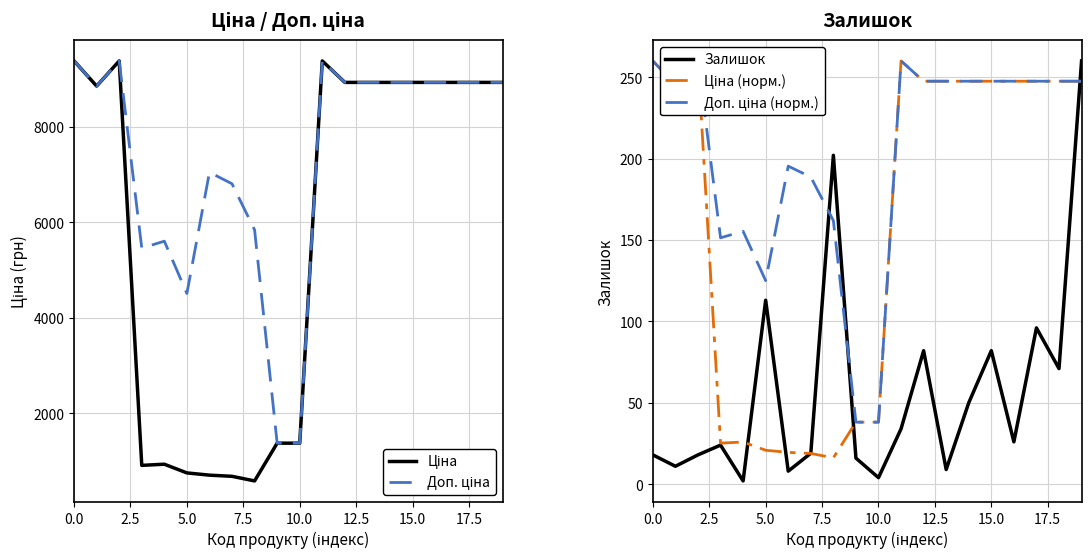

True or false: Залишок and Доп. ціна cross at least once.

False